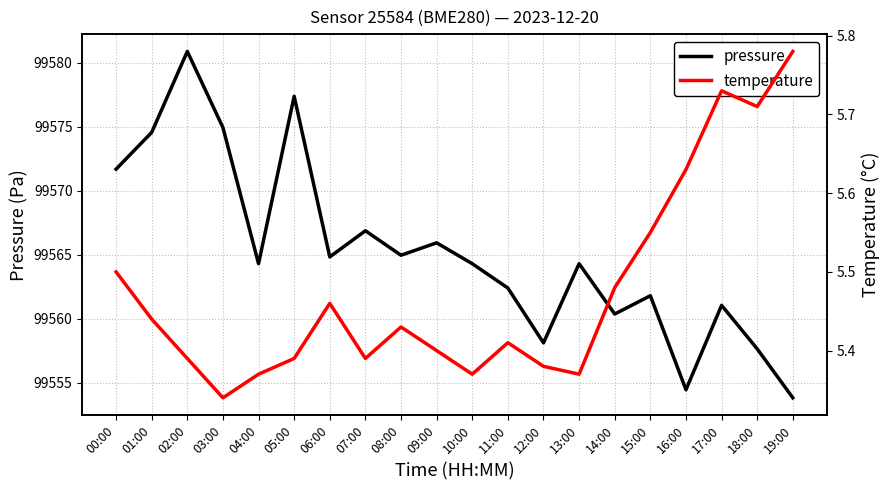

Where is temperature nearest to the value 5?

03:00